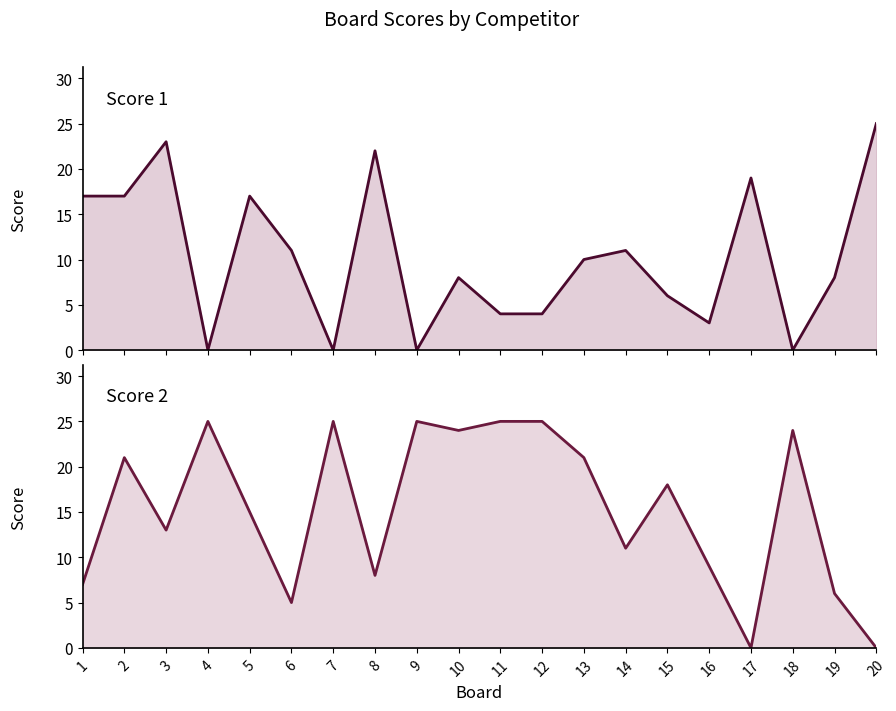

Rank the series at 15 from highest to lowest value.

Score 2, Score 1